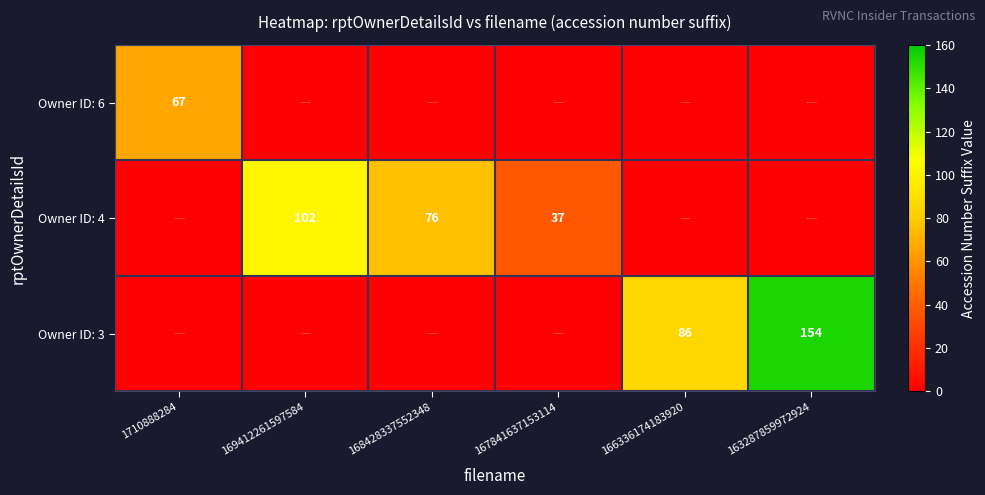

The value of Owner ID: 4 at 168428337552348 is 116. True or false?

False